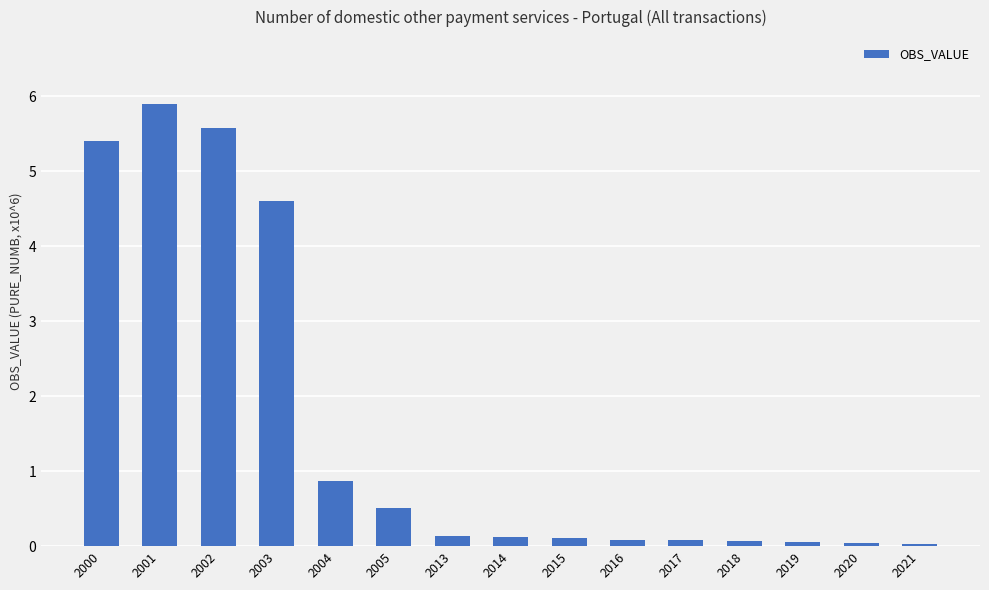

The value at 2004 is 0.5. True or false?

False